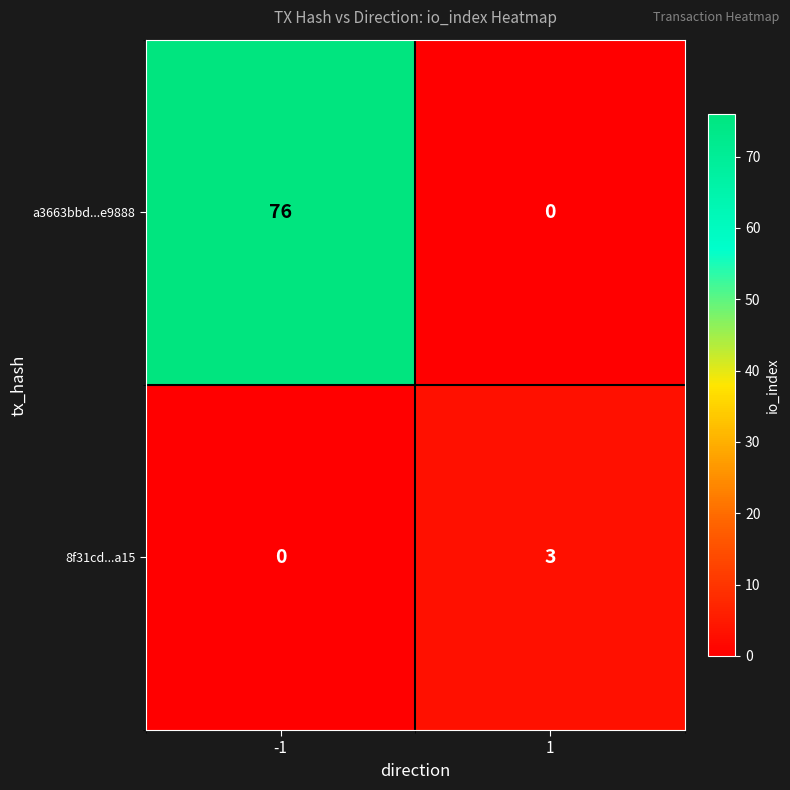

What is the difference between the maximum and minimum values in the a3663bbd...e9888 series?

76